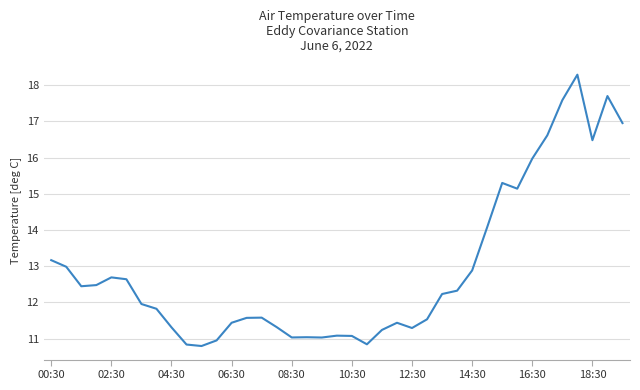

What is the maximum value shown in the chart?

18.3